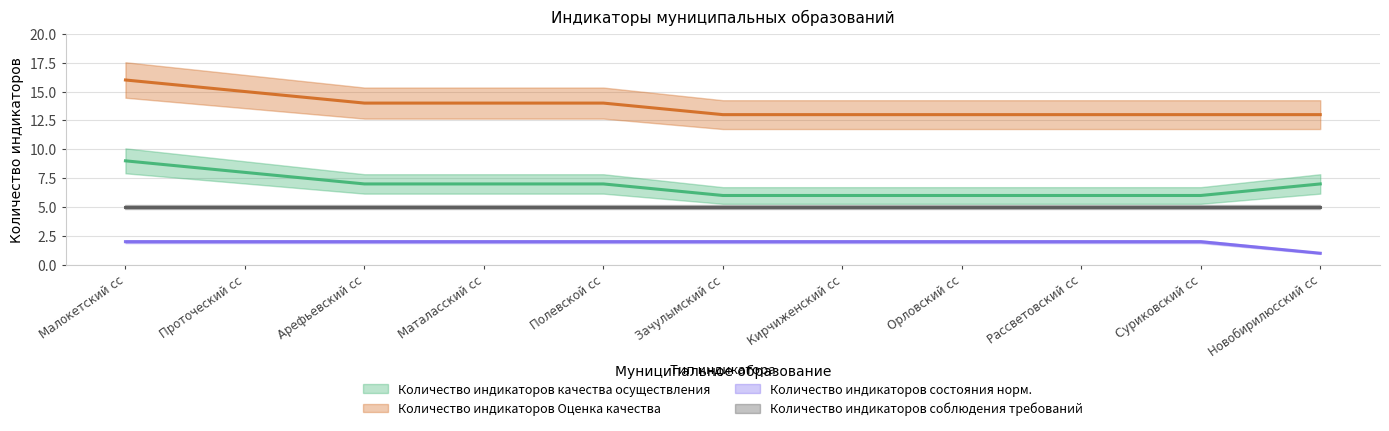

At how many categories does at least one series exceed 14?

2